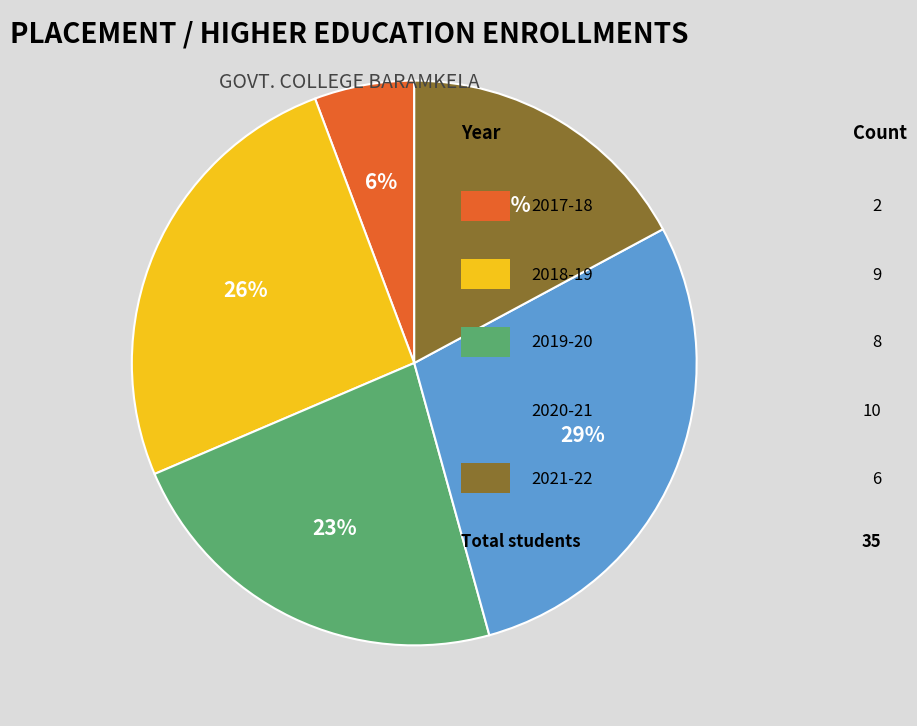

Is there any slice that represents more than half of the pie?

No